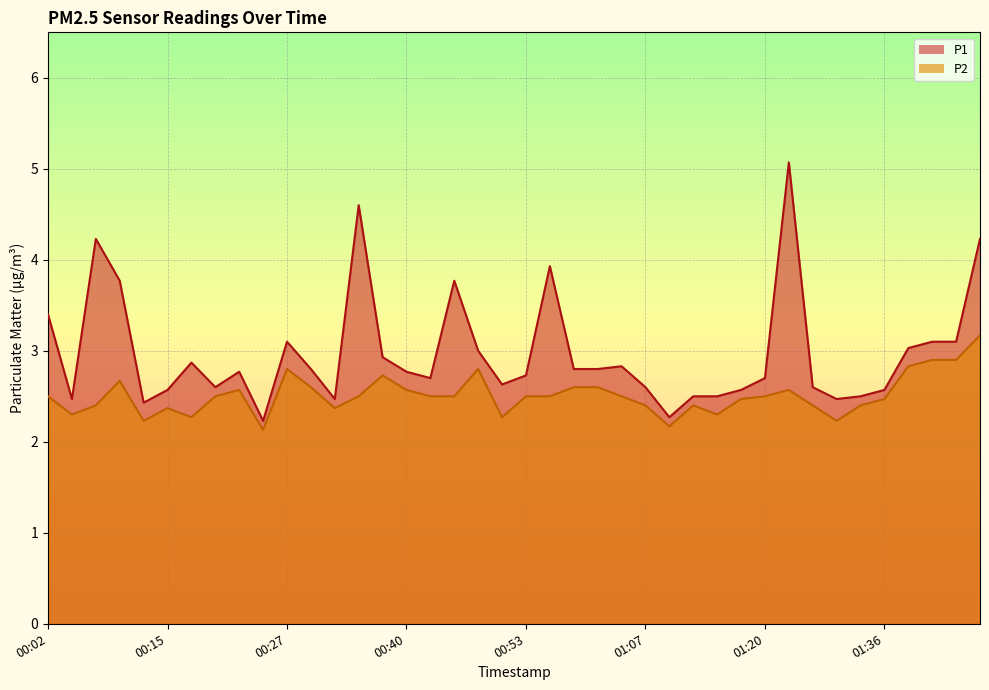

Which has a higher value, 00:37 or 00:20?

00:37